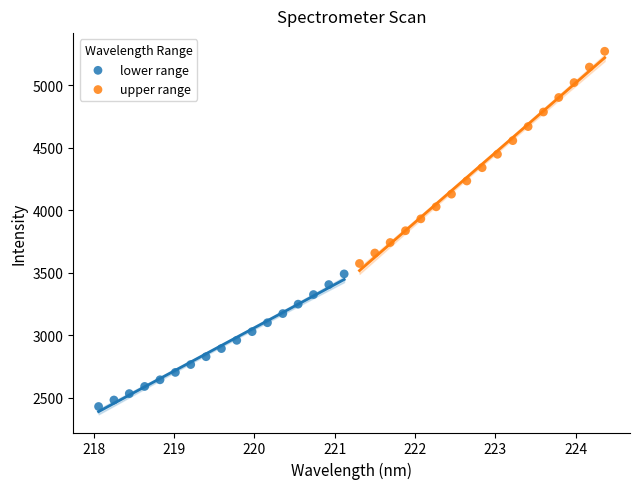

Which series has the widest spread of Y values?

upper range